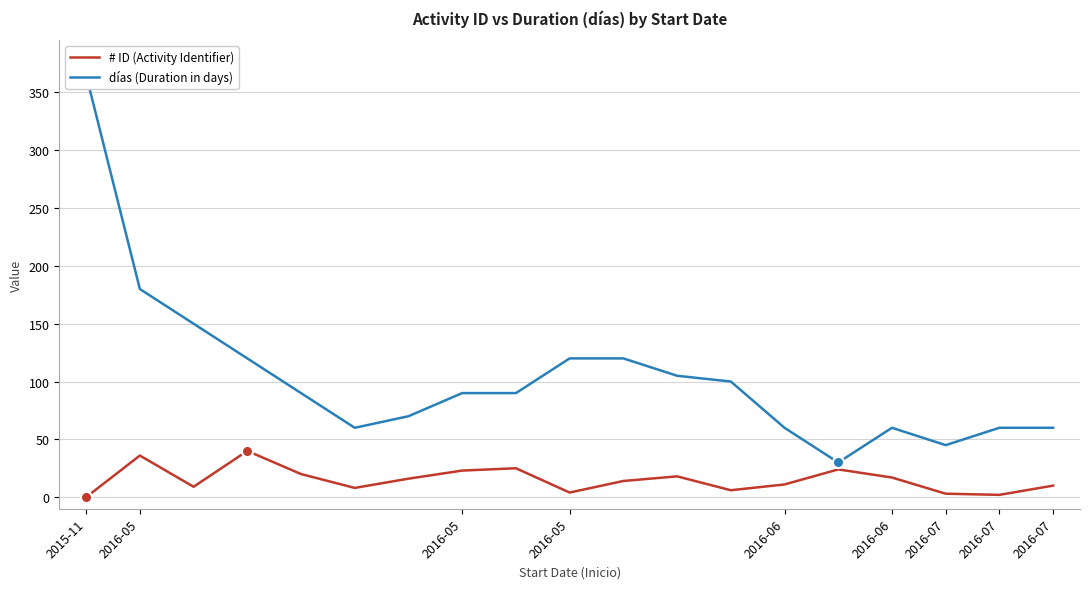

At how many categories does at least one series exceed 42?

18